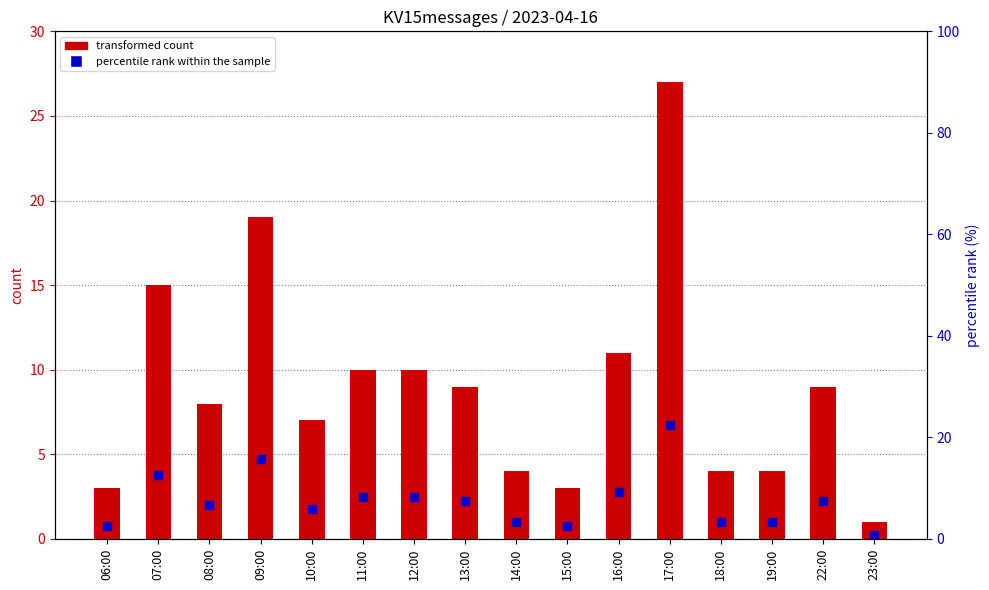

Which series contains the lowest Y value?

percentile rank within the sample